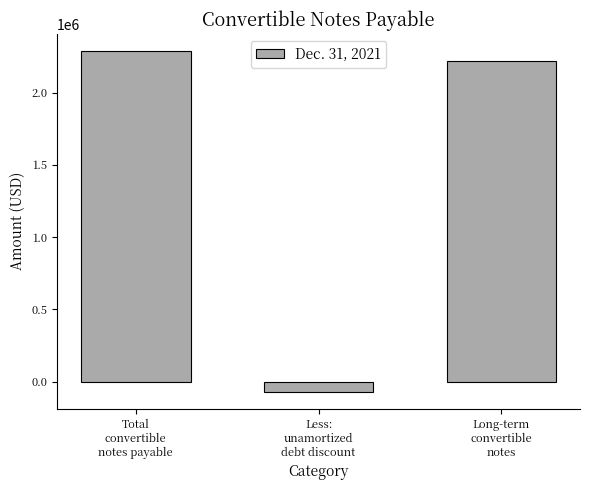

What is the sum of all values?

4436132